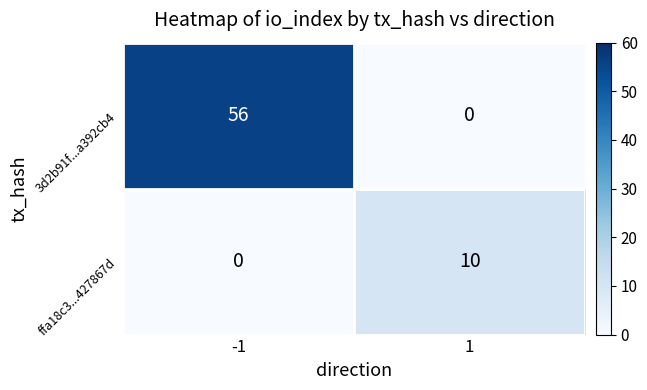

What is the difference between the highest and lowest values at 1?

10